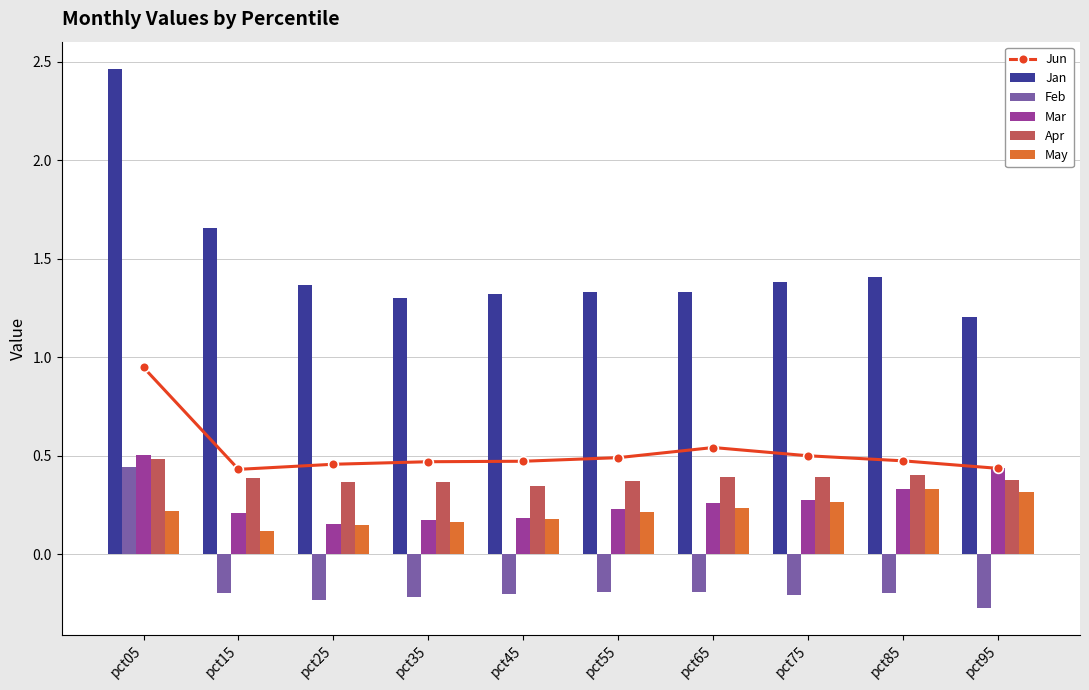

Which series has the widest spread of values?

Jan